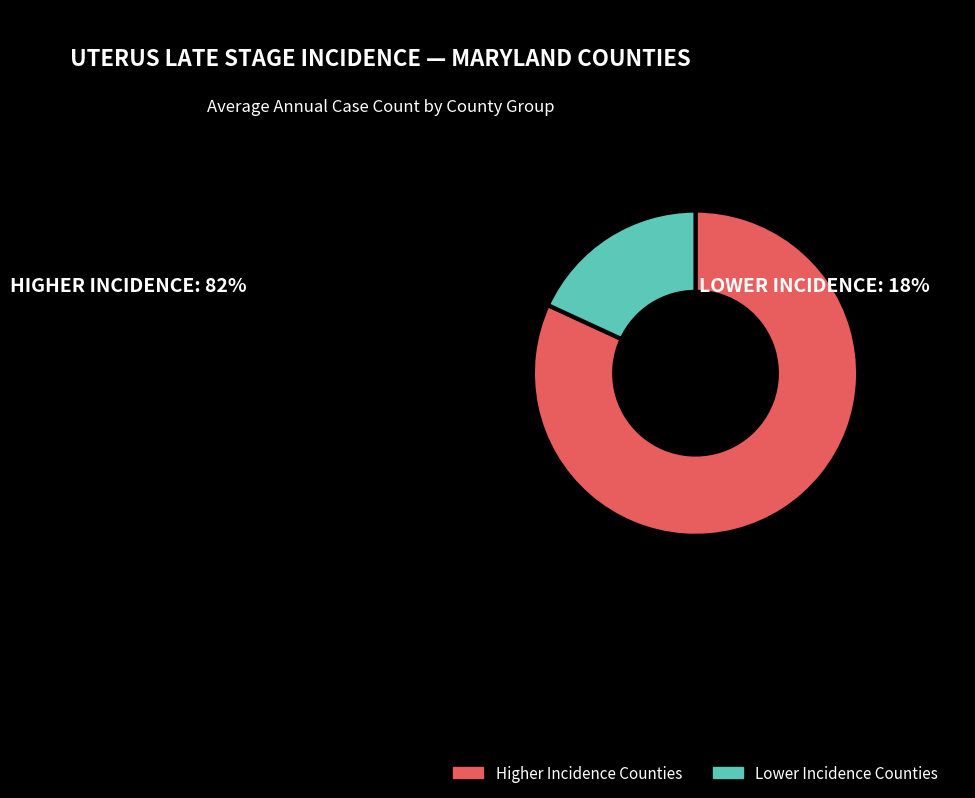

Rank the categories by value from lowest to highest.

Lower Incidence Counties, Higher Incidence Counties